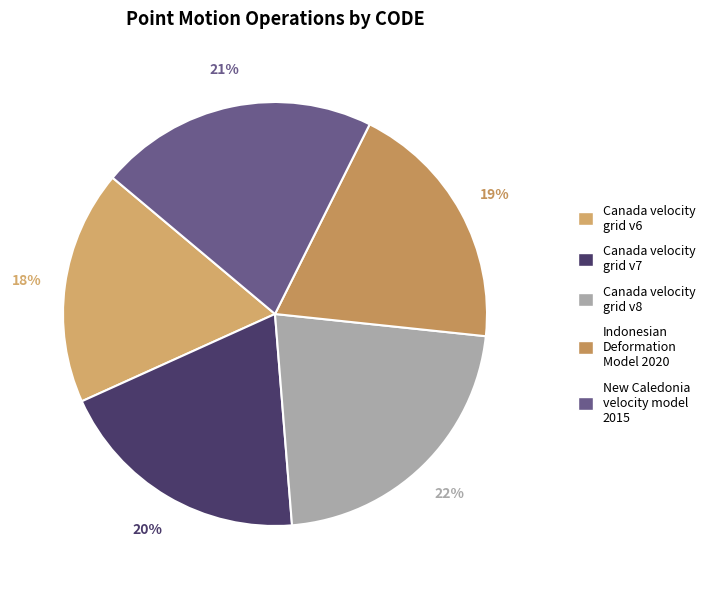

Is it true that Canada velocity grid v6 is 18% of the pie?

True